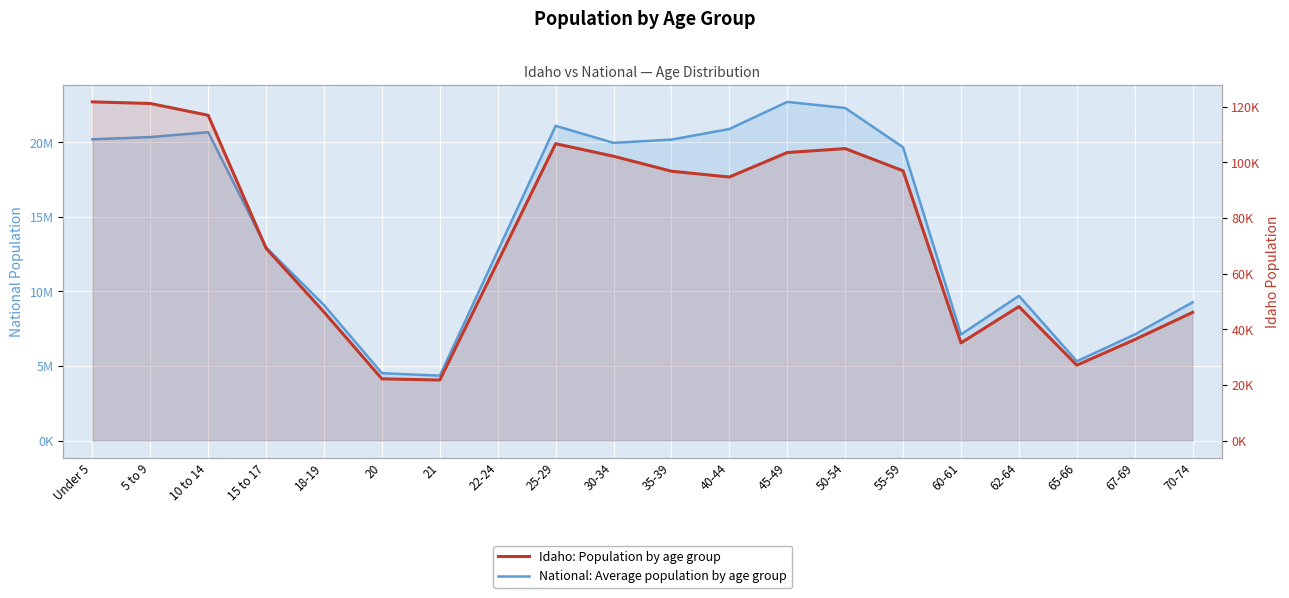

Reading left to right, list all the values displayed in this chart.

National: Average population by age group: 20201362	20348657	20677194	12954254	9086089	4519129	4354294	12712576	21101849	19962099	20179642	20890964	22708591	22298125	19664805	7113727	9704197	5319902	7115361	9278166
Idaho: Population by age group: 121772	121195	116955	69150	46209	22204	21776	64229	106734	102231	96845	94764	103560	104977	96997	35125	48191	27113	36315	46106